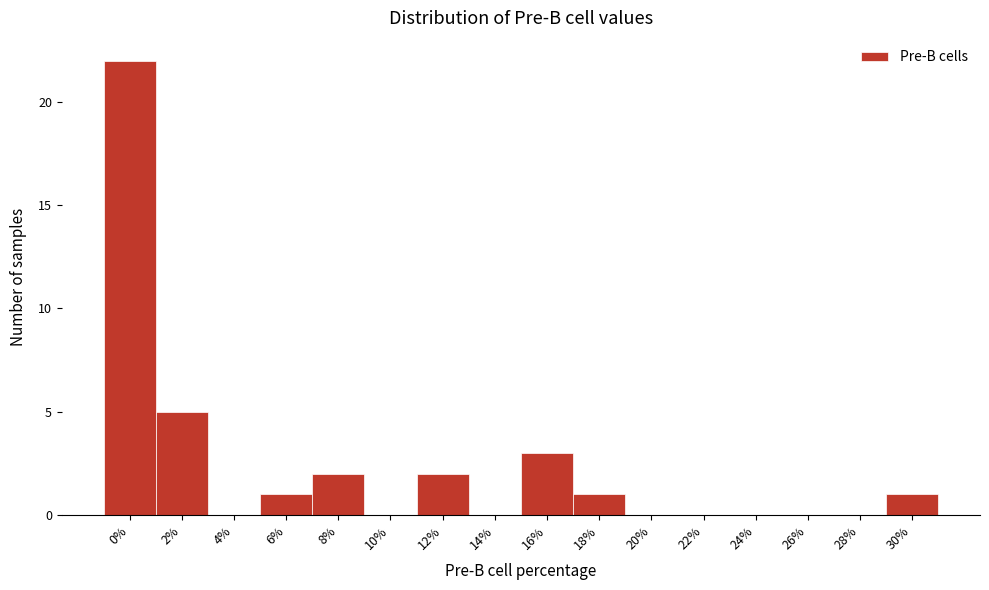

Reading left to right, what are all the values shown in this chart?

0%=22	2%=5	4%=0	6%=1	8%=2	10%=0	12%=2	14%=0	16%=3	18%=1	20%=0	22%=0	24%=0	26%=0	28%=0	30%=1